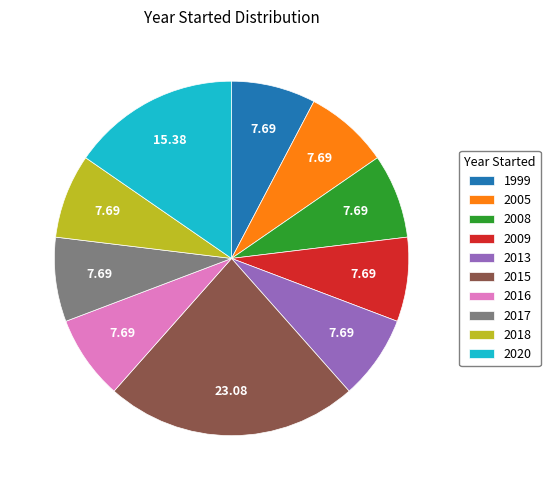

Do 2013 and 2017 together represent more than half of the pie?

No